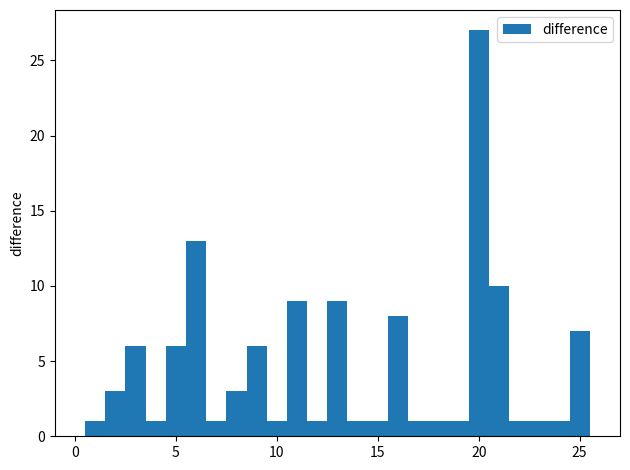

Read against the x-axis, roughly where is the centre of the tallest bar?

20.0